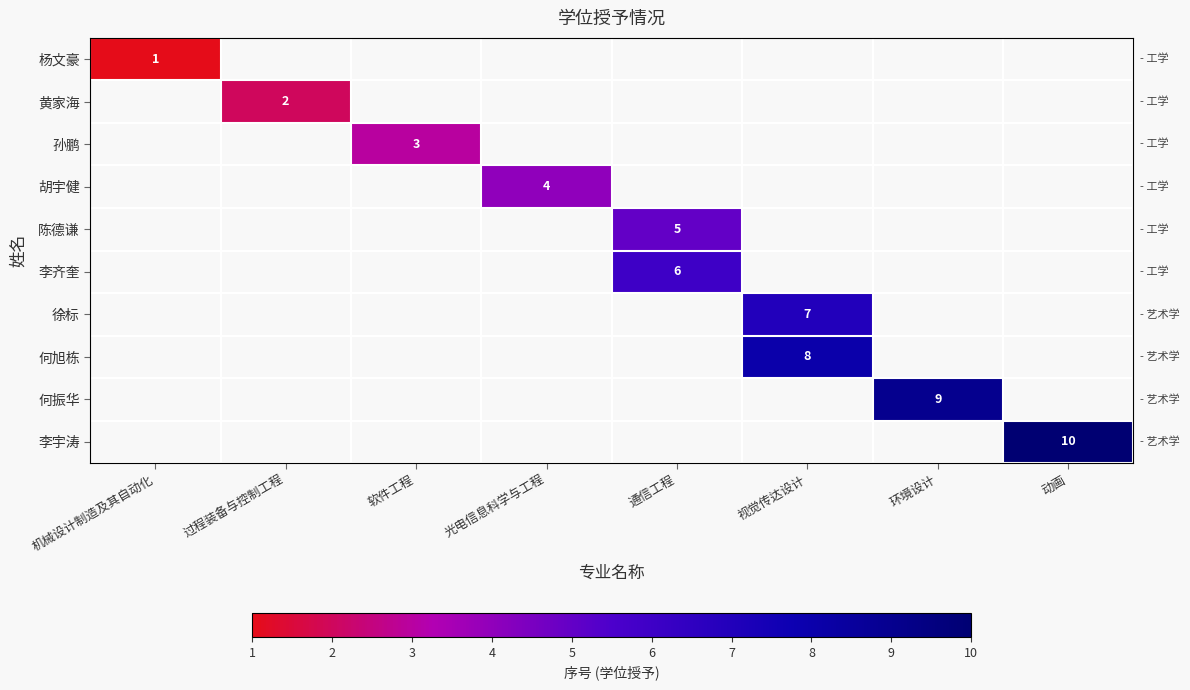

The value of 胡宇健 at 光电信息科学与工程 is 4. True or false?

True